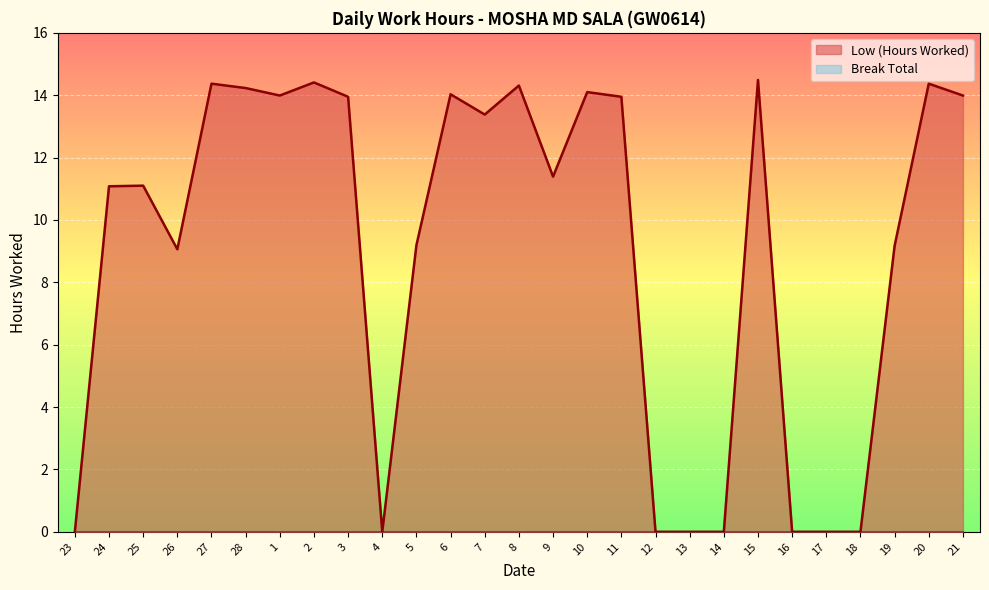

What is the maximum value shown in the chart?

14.5